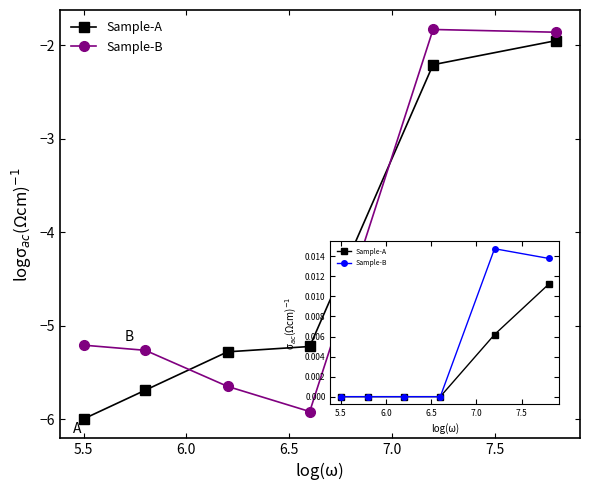

True or false: Sample-B has more than 2 points higher than both neighbors.

False